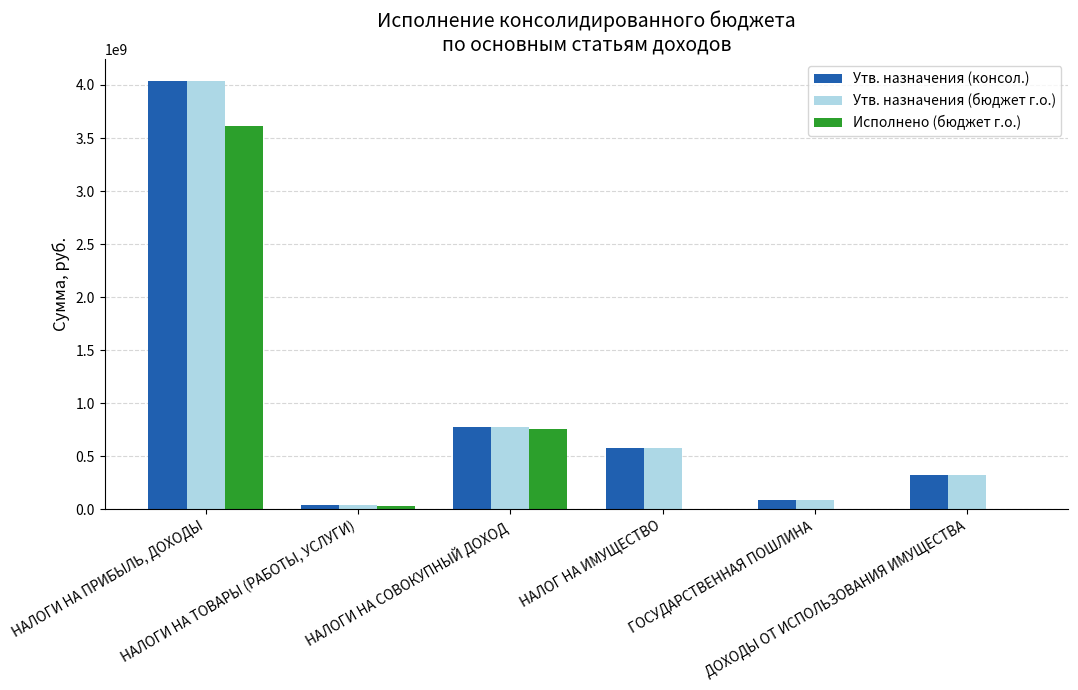

What is the greatest value displayed?

4040000000.0